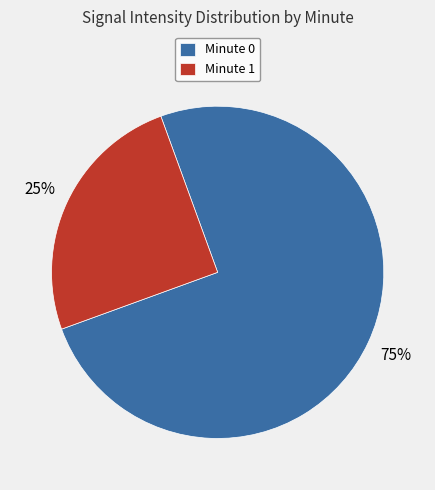

Rank the categories by value from highest to lowest.

Minute 0, Minute 1